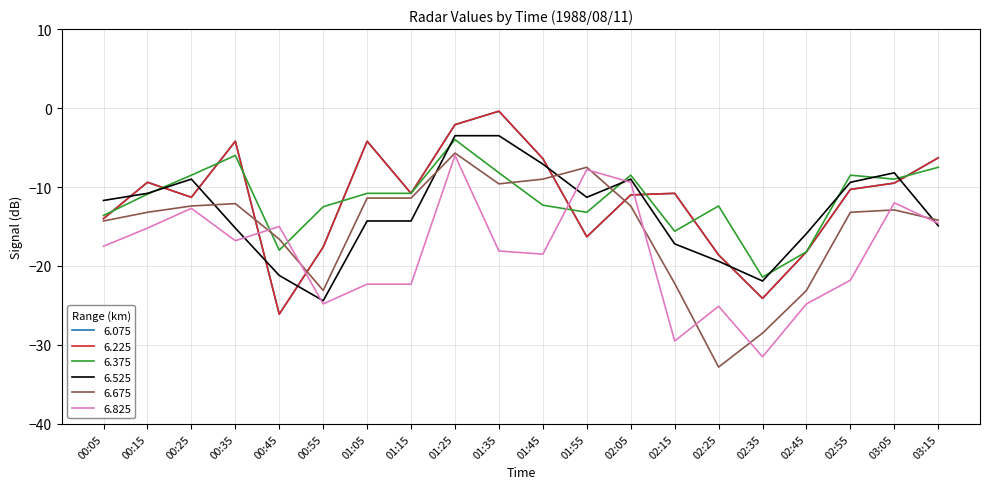

What is the sum of the 6.375 values at 01:15 and 02:35?

-32.2